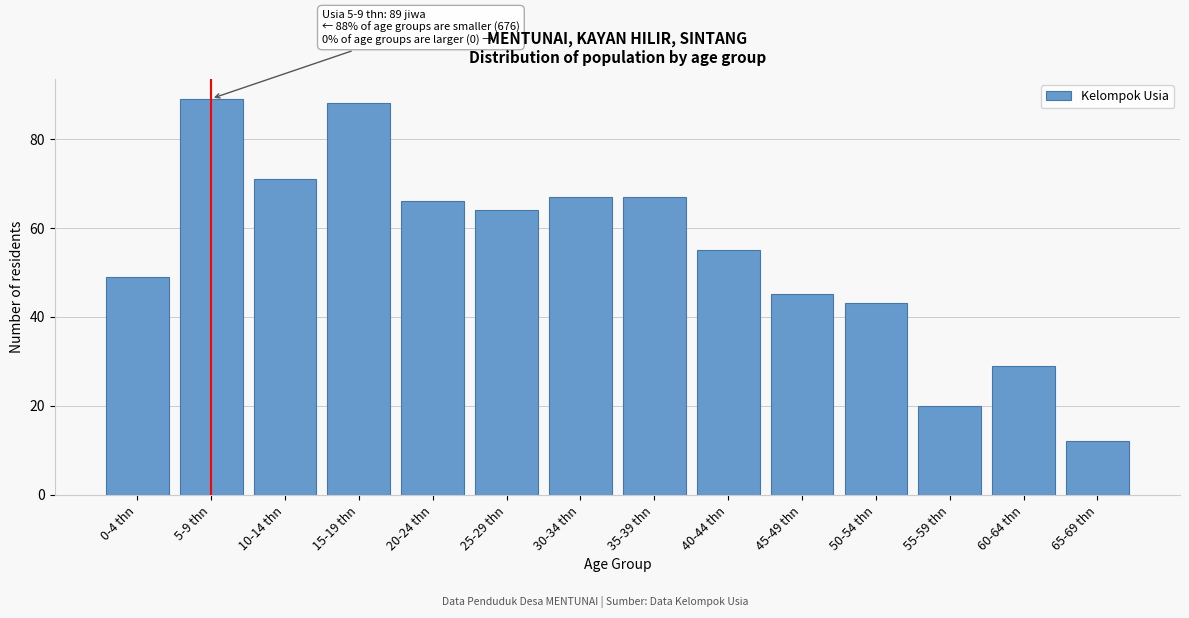

Reading left to right, list all the values displayed in this chart.

49	89	71	88	66	64	67	67	55	45	43	20	29	12